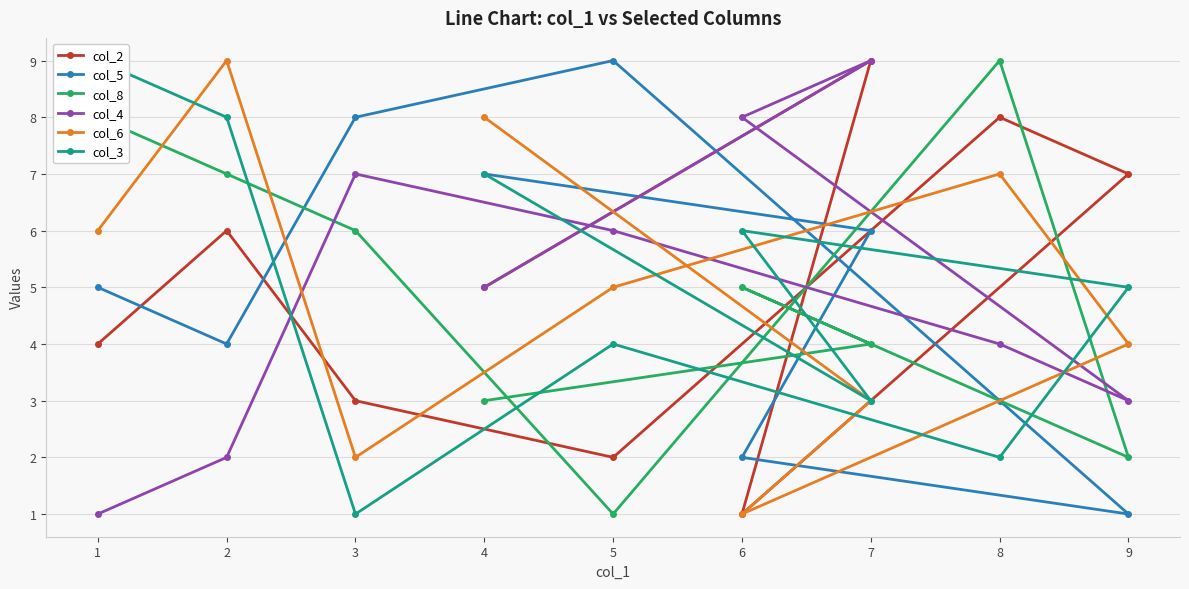

How many distinct data groups are displayed?

6